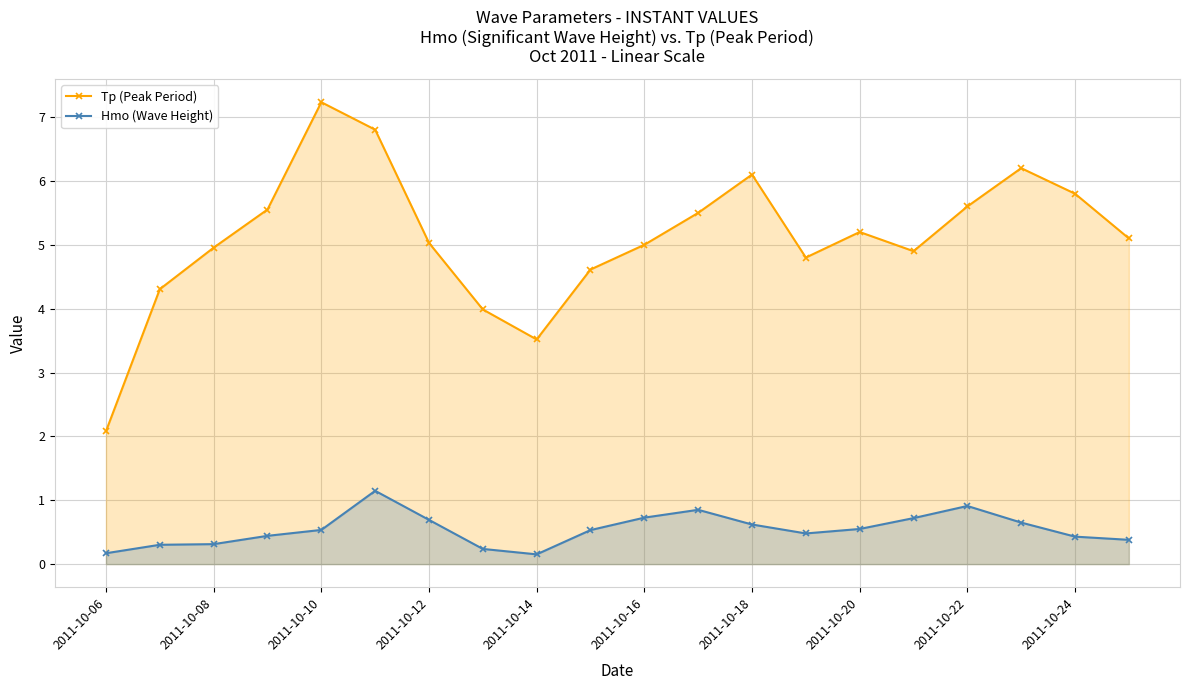

What is the difference between the highest and lowest values at 2011-10-22?

4.7